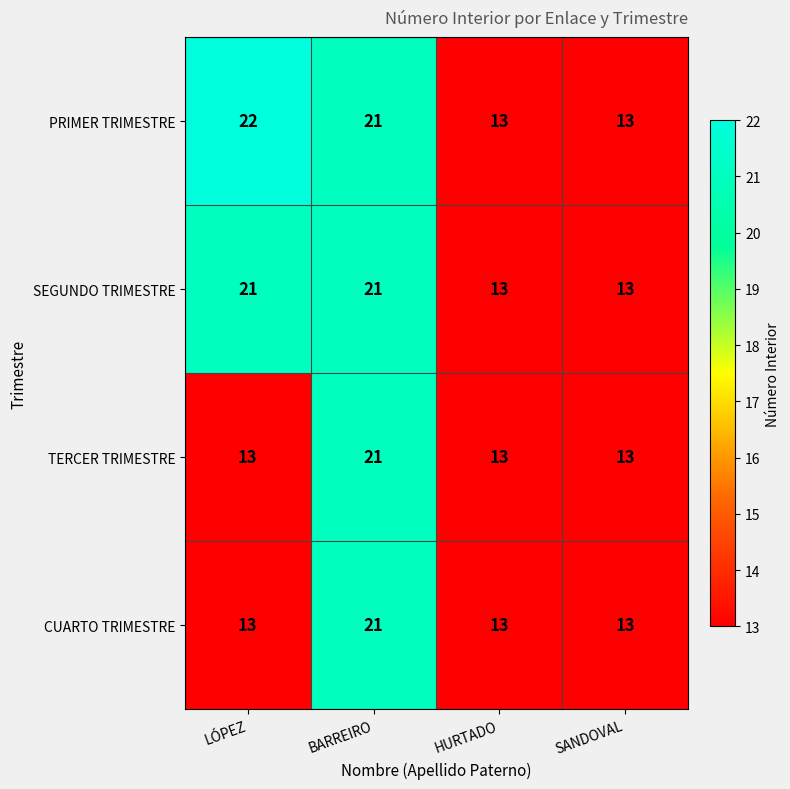

Which series has the largest range (max minus min)?

PRIMER TRIMESTRE